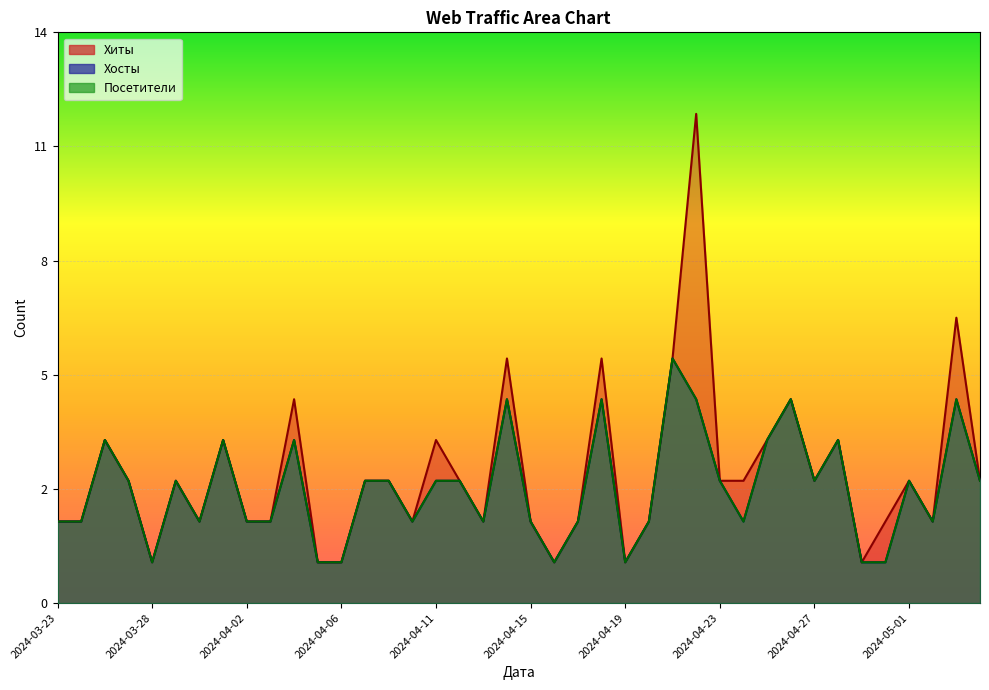

What value does the Хосты series have at 2024-04-09?

2